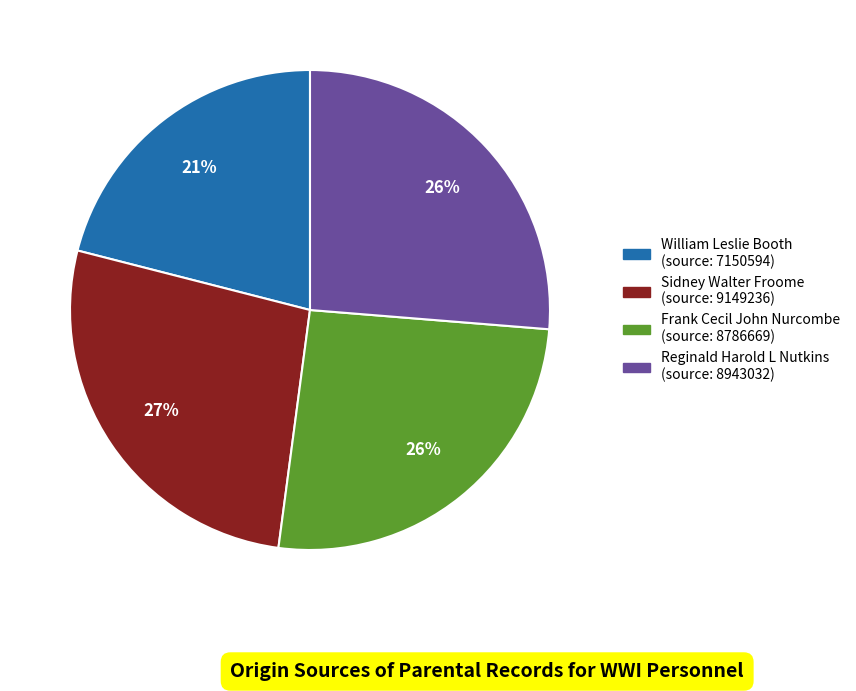

Count the number of slices in the pie.

4